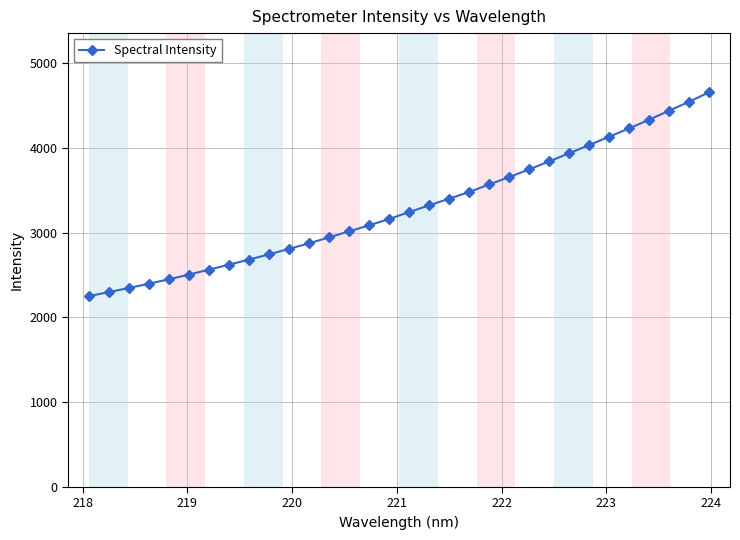

How many data points are above 3241?

16